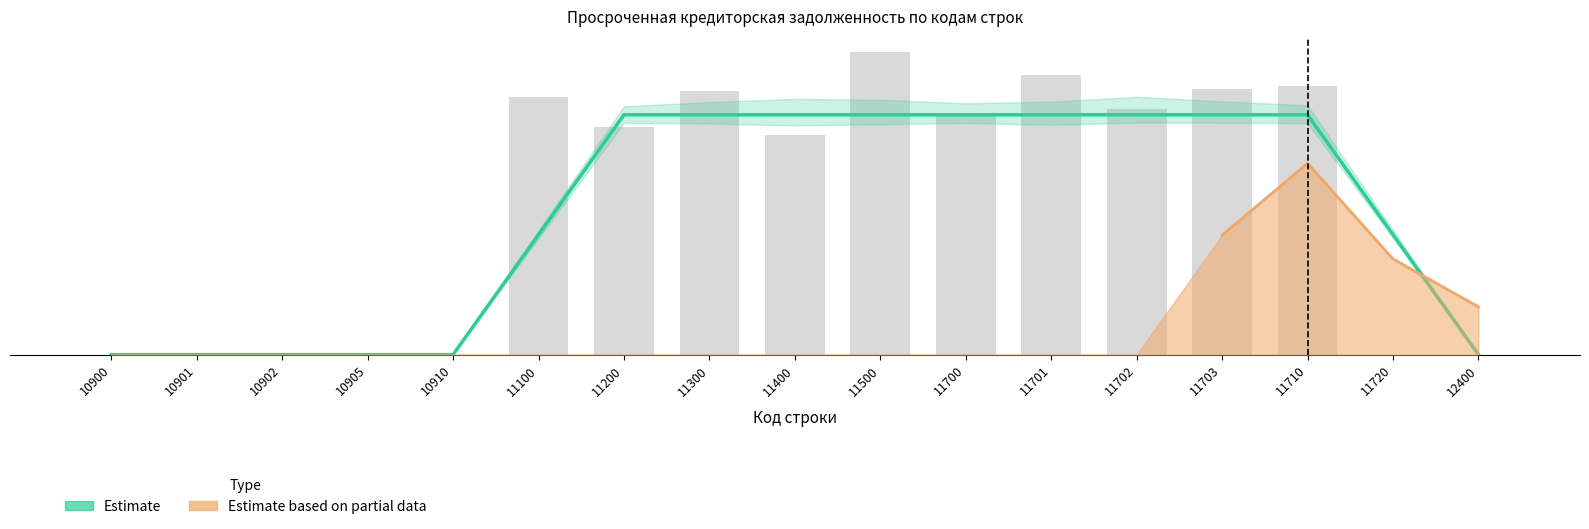

Rank the categories by value from lowest to highest.

10900, 10901, 10902, 10905, 10910, 12400, 11100, 11720, 11200, 11300, 11400, 11500, 11700, 11701, 11702, 11703, 11710